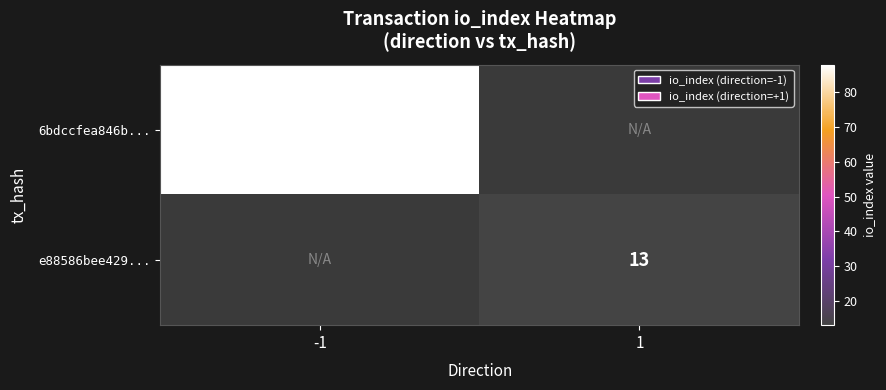

The value of e88586bee429... at 1 is 13. True or false?

True